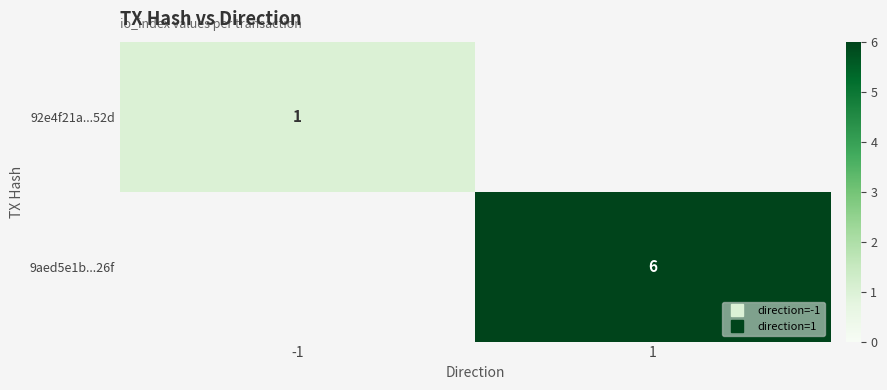

At which label does 9aed5e1b...26f reach its peak?

-1